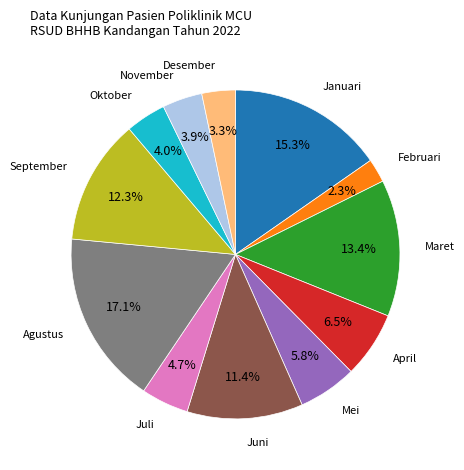

How many slices are in this pie chart?

12